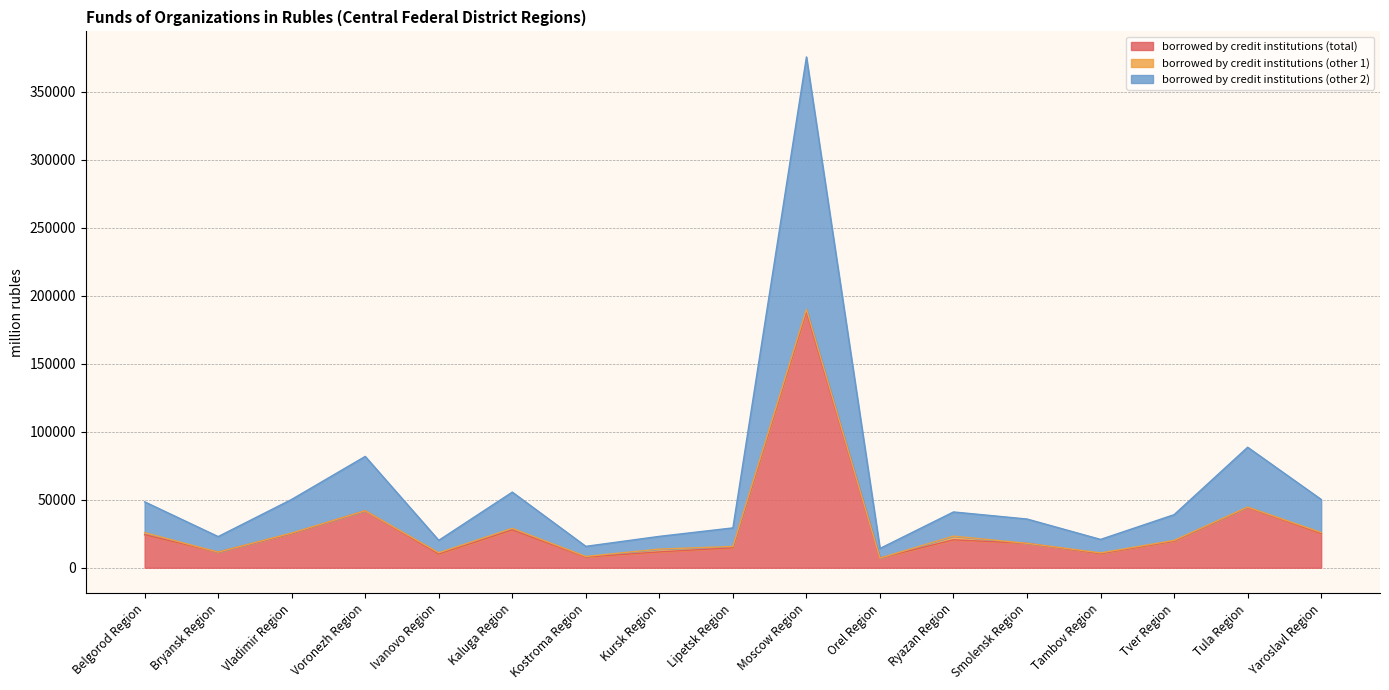

Is it true that borrowed by credit institutions (total) equals 7547 at Lipetsk Region?

False